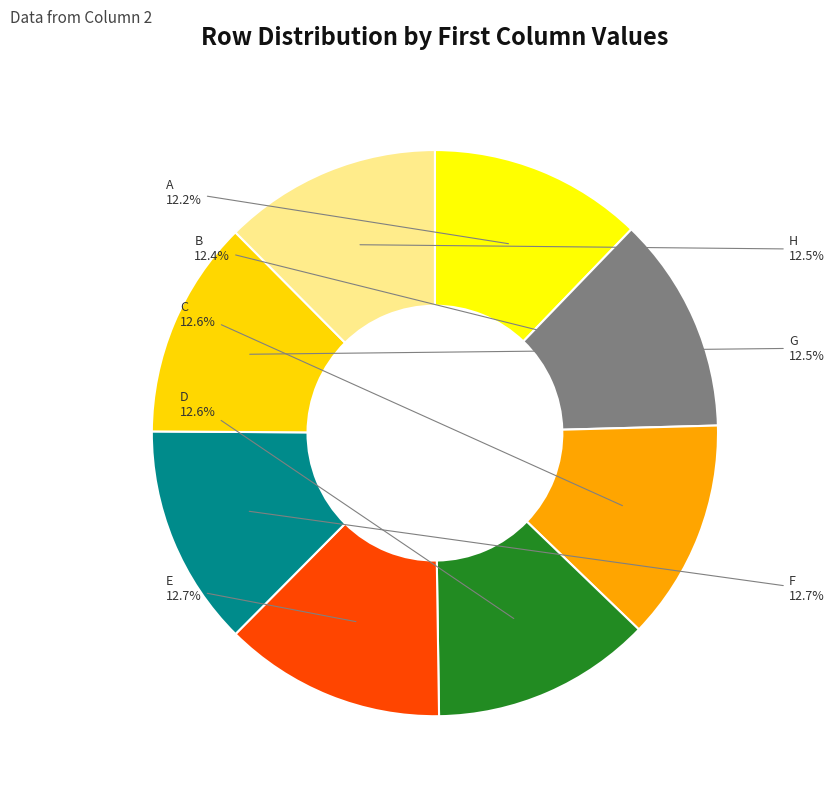

What is the total percentage of H and E?

25.1%